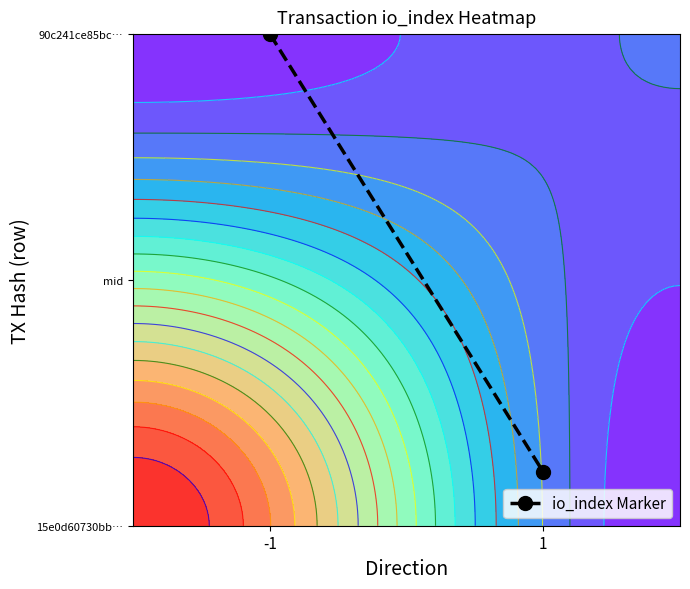

The value at -1 is 1.0. True or false?

True